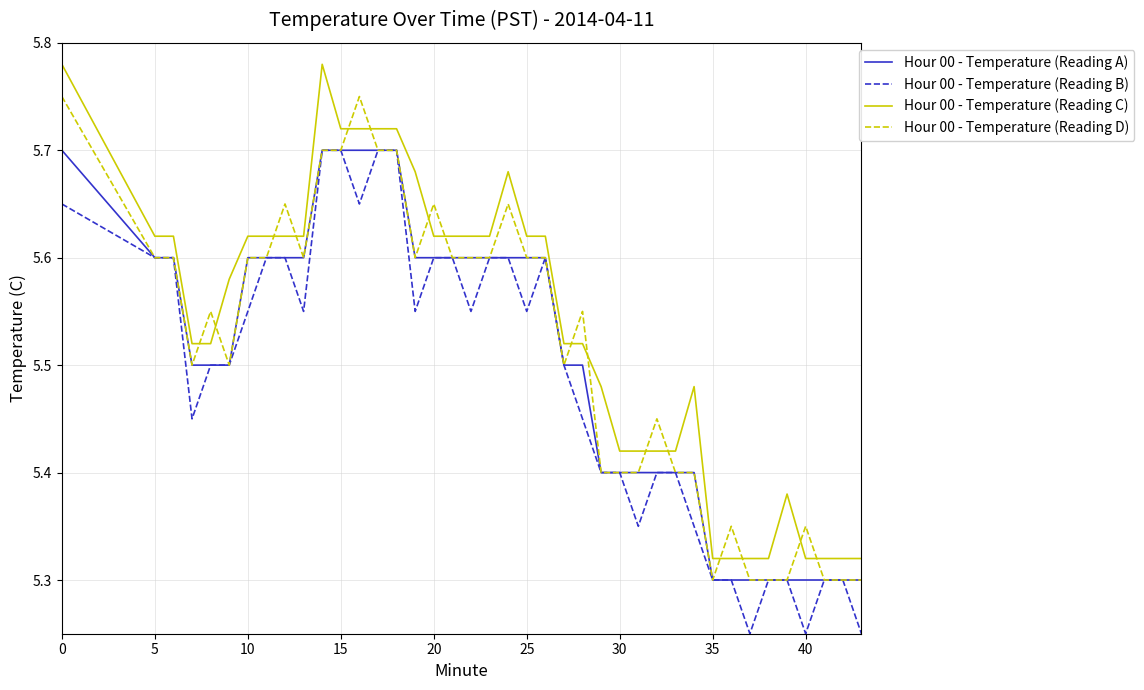

True or false: Hour 00 - Temperature (Reading A) and Hour 00 - Temperature (Reading D) intersect in this chart.

False